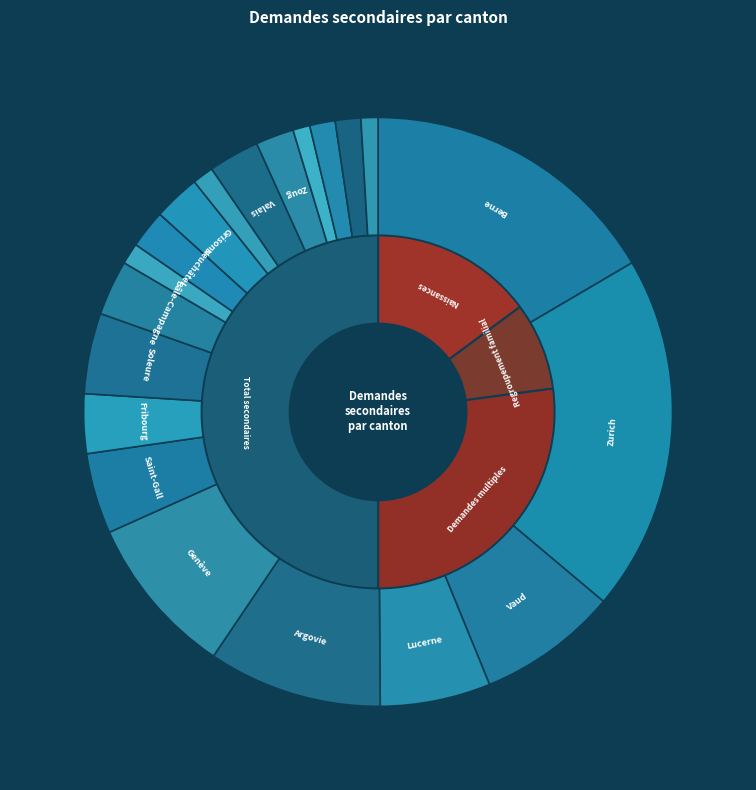

To the nearest percent, what portion does Glaris represent?

1%